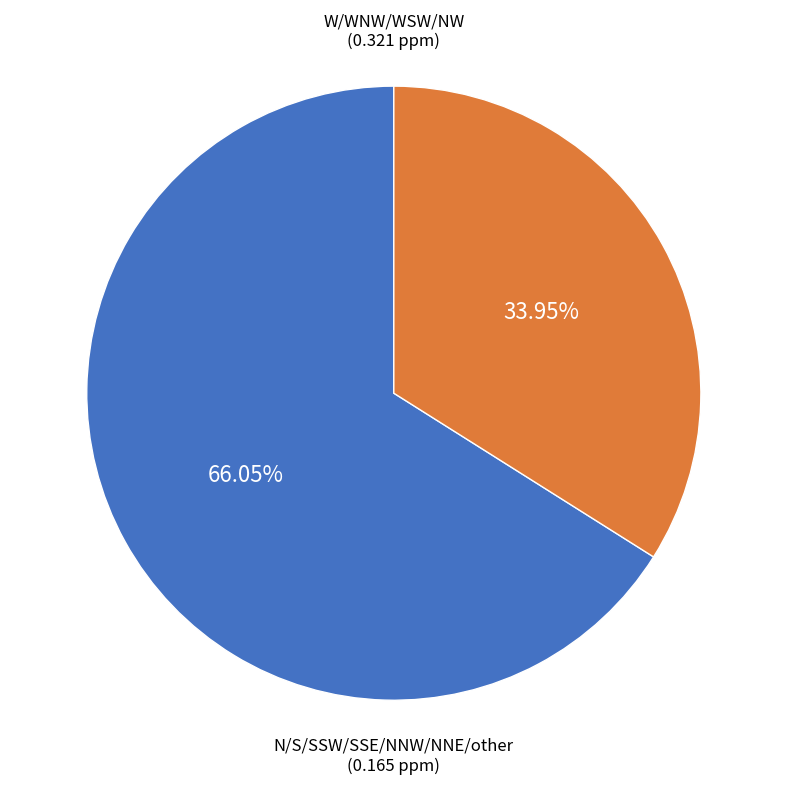

How many slices are in this pie chart?

2